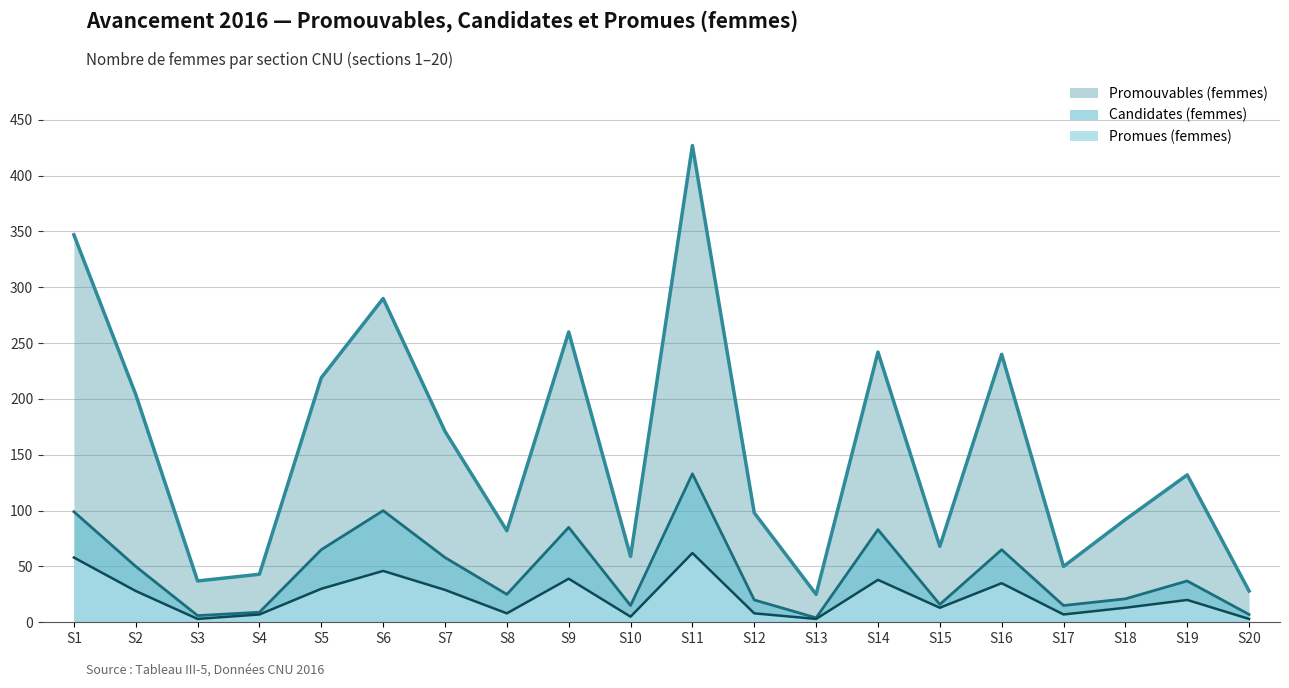

Reading right to left, what are all the values shown in this chart?

Promouvables (femmes): 28	132	92	50	240	68	242	25	98	427	59	260	82	171	290	219	43	37	204	347
Candidates (femmes): 7	37	21	15	65	16	83	4	20	133	15	85	25	58	100	65	9	6	50	99
Promues (femmes): 3	20	13	7	35	13	38	3	8	62	5	39	8	29	46	30	7	3	28	58